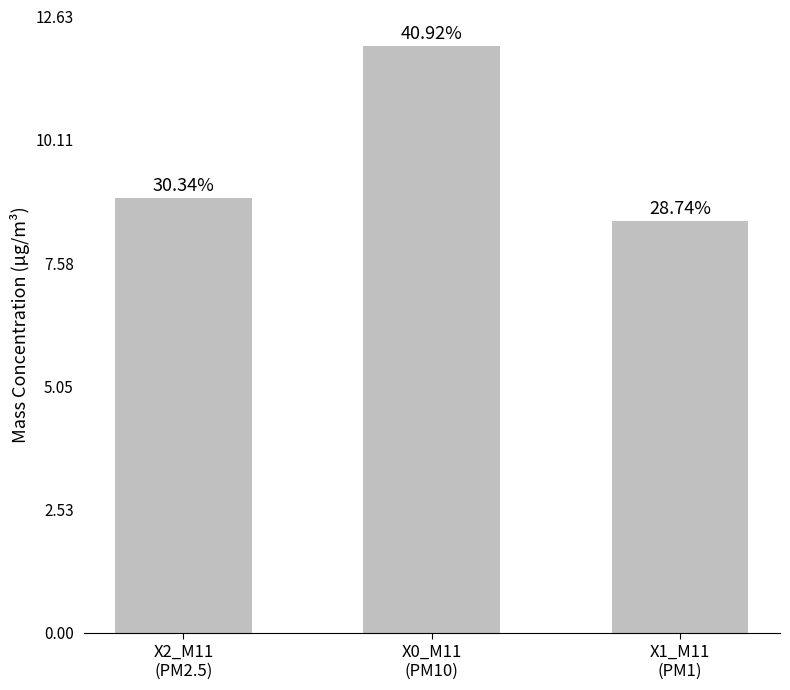

How many bars are there in total?

3